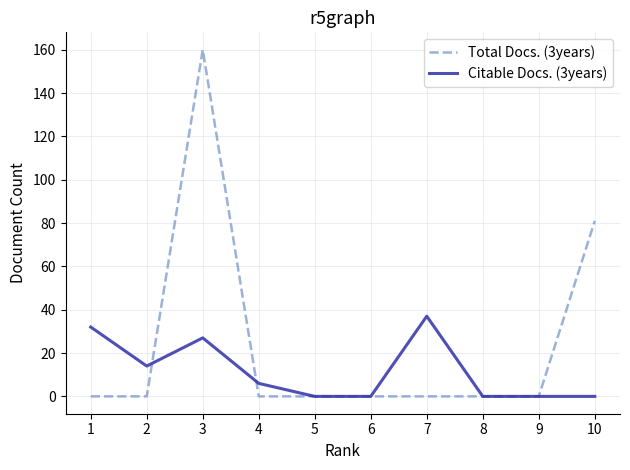

Which series has the largest total across all categories?

Total Docs. (3years)